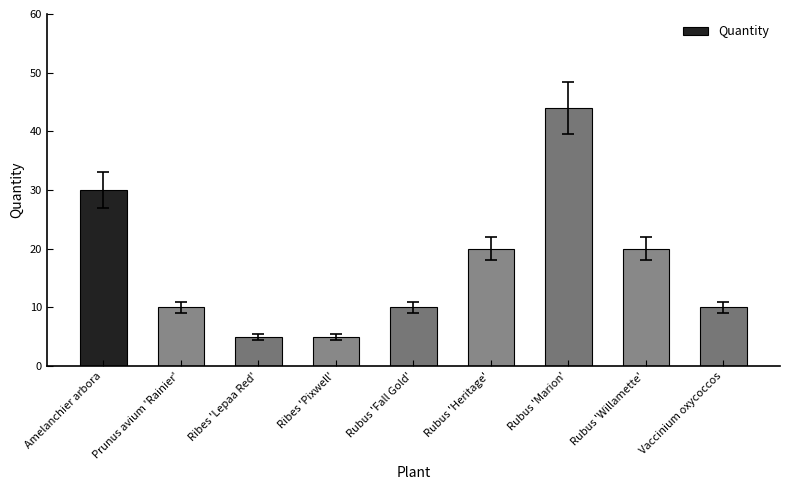

What position from the left is Ribes 'Pixwell'?

4